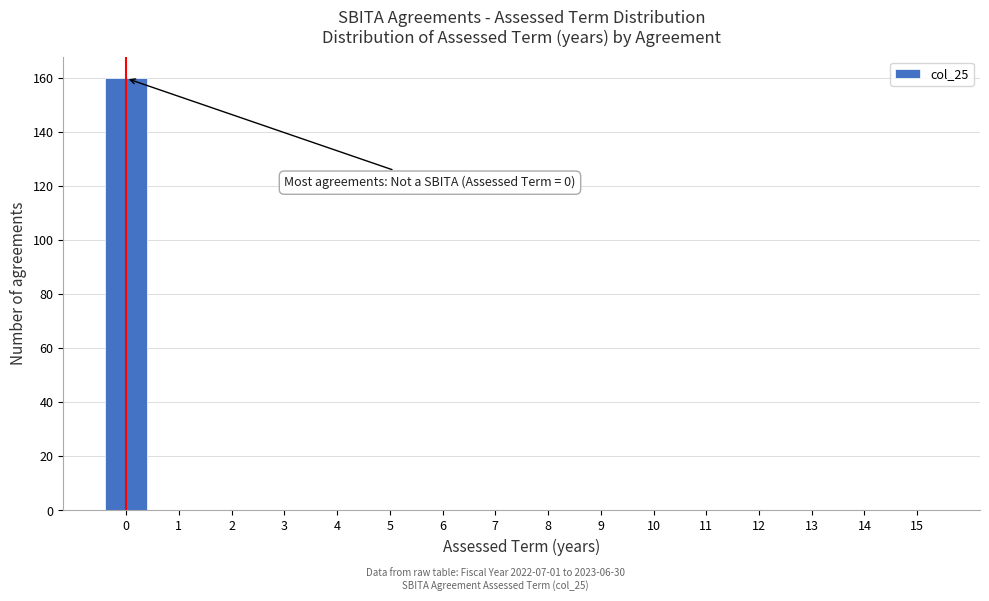

Reading left to right, what are all the values shown in this chart?

0=160	1=0	2=0	3=0	4=0	5=0	6=0	7=0	8=0	9=0	10=0	11=0	12=0	13=0	14=0	15=0